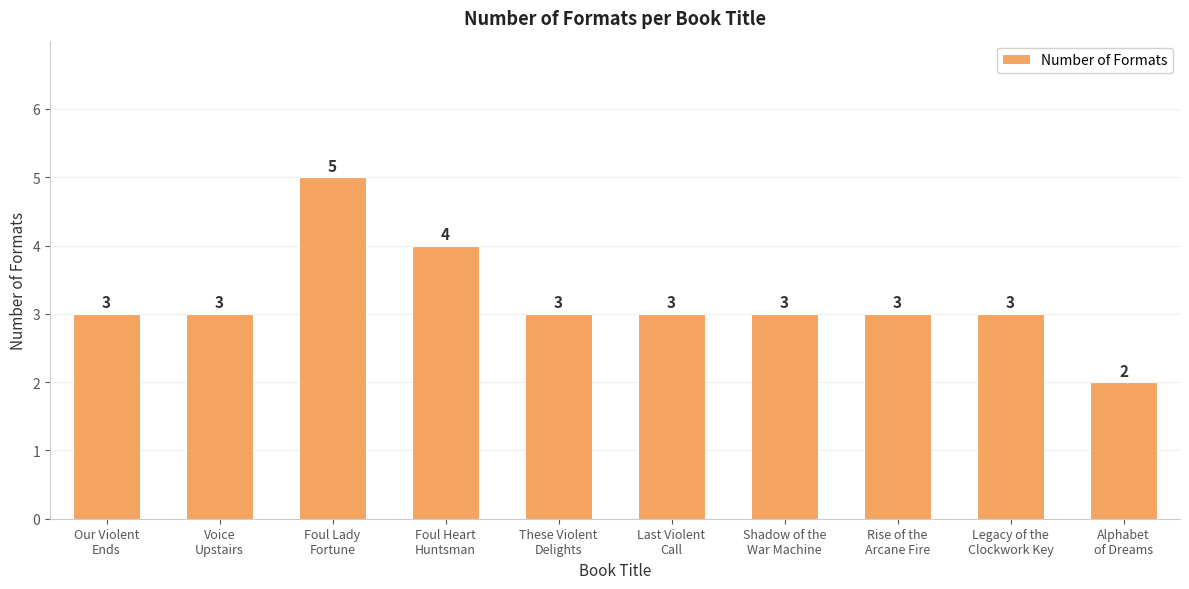

How many values are between 3 and 4?

8